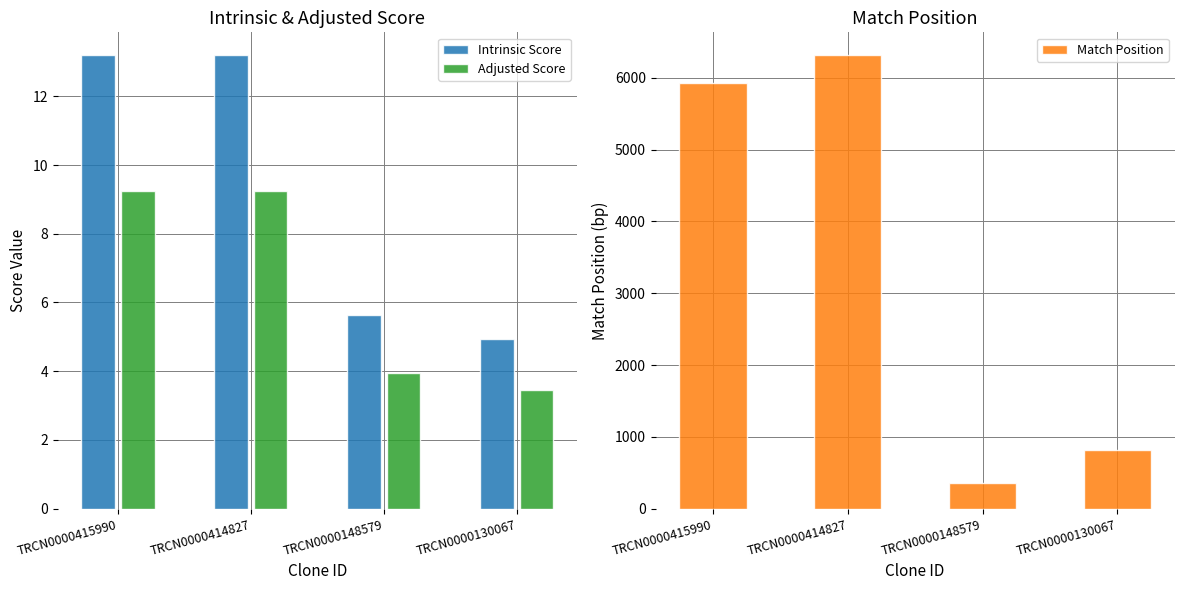

How many data points does each series have?

4